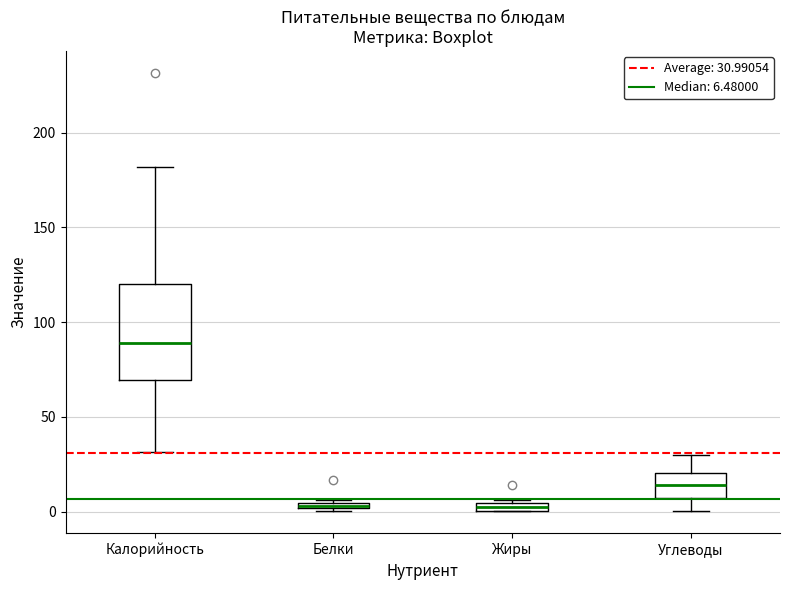

Comparing the boxes themselves (not the whiskers), which one is the tallest?

Калорийность